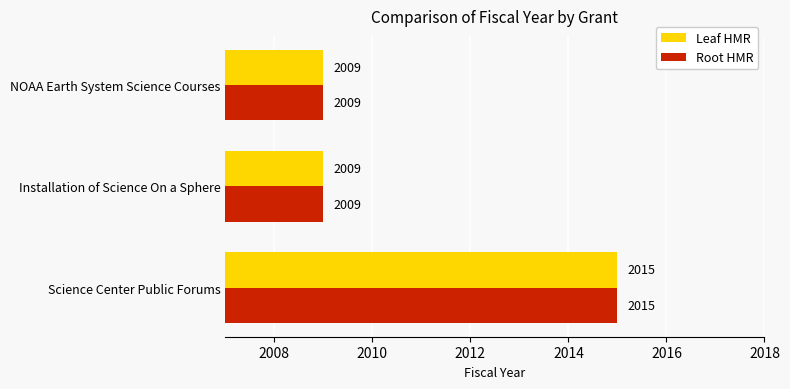

Read the Root HMR value at Installation of Science On a Sphere.

2009